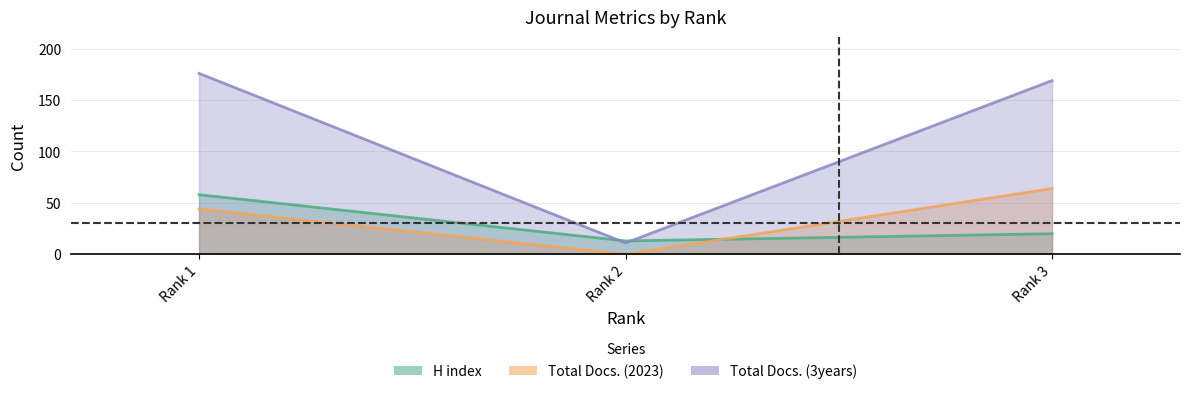

Is it true that Total Docs. (2023) equals 90 at Rank 3?

False